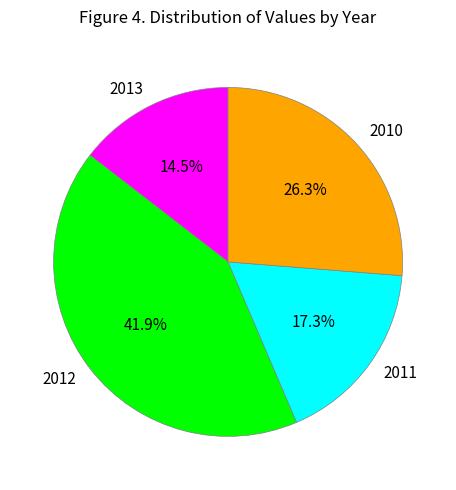

Combined, what portion of the pie is 2010 and 2013?

40.8%